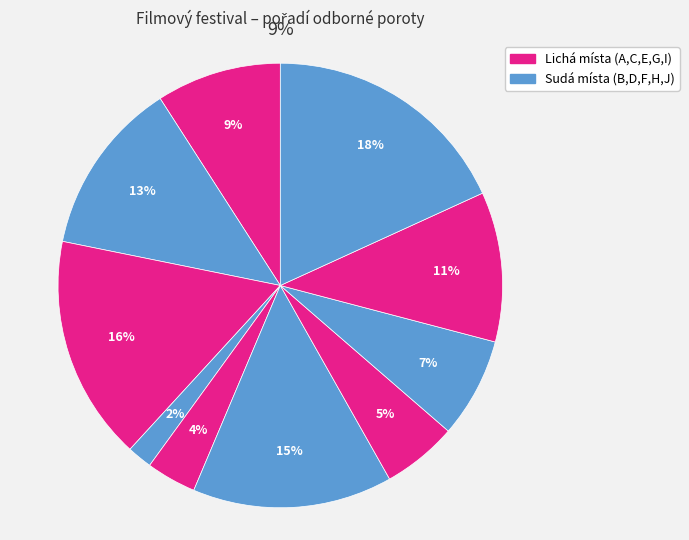

To the nearest percent, what is the average slice percentage?

10%